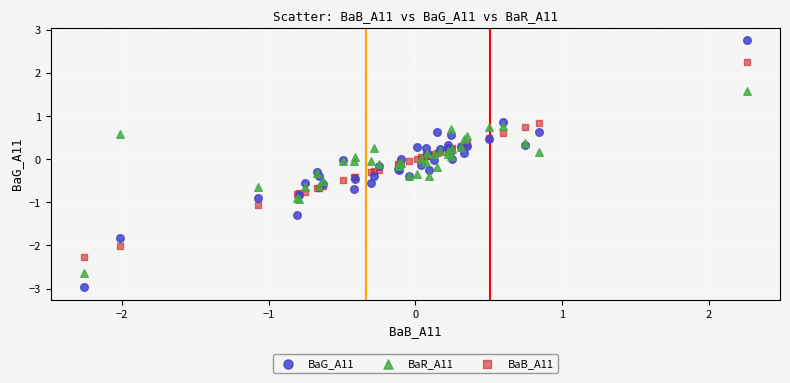

What is the X range (max minus min) for the scatter plot?

4.5